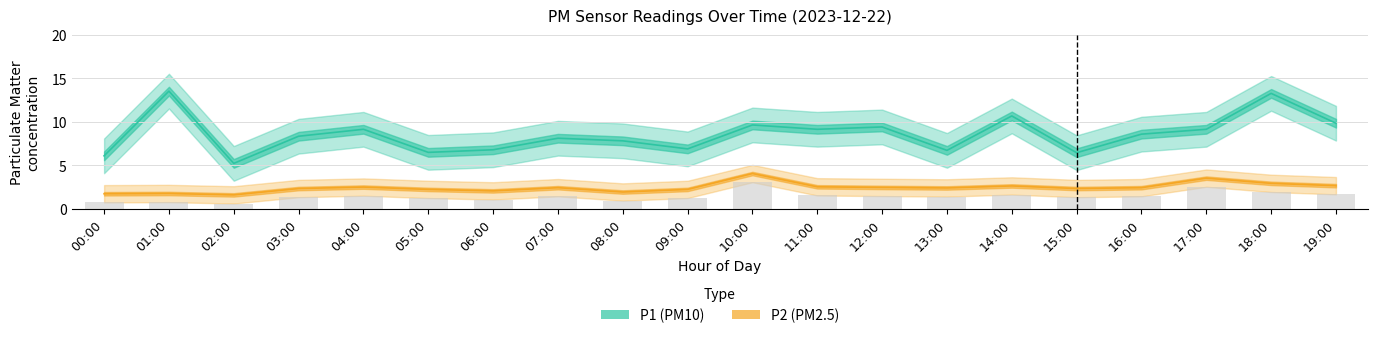

How many groups of bars are there?

20